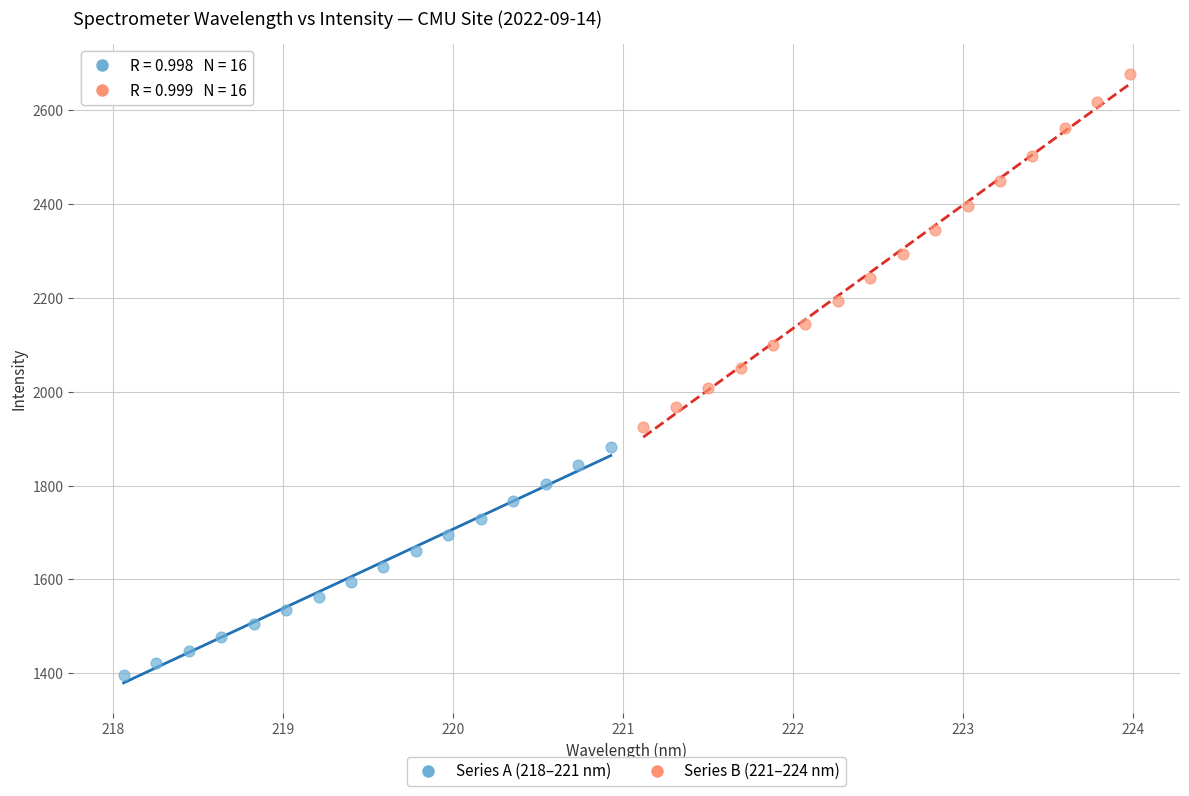

Which series reaches the minimum Y coordinate?

Series A (218–221 nm)